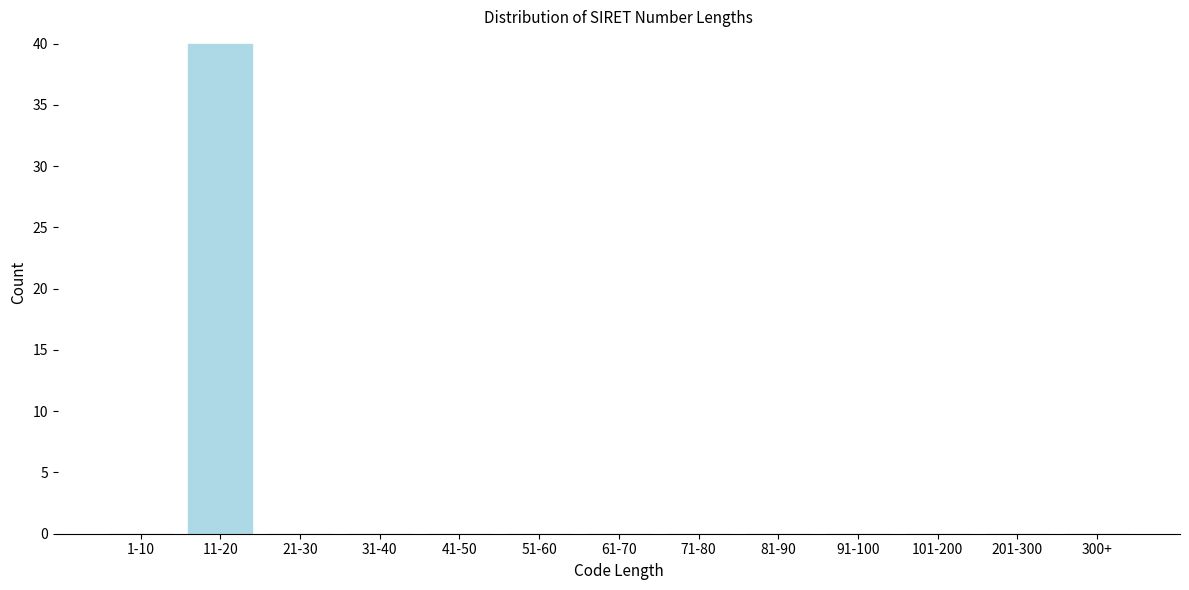

Reading right to left, list all the values displayed in this chart.

300+=0	201-300=0	101-200=0	91-100=0	81-90=0	71-80=0	61-70=0	51-60=0	41-50=0	31-40=0	21-30=0	11-20=40	1-10=0